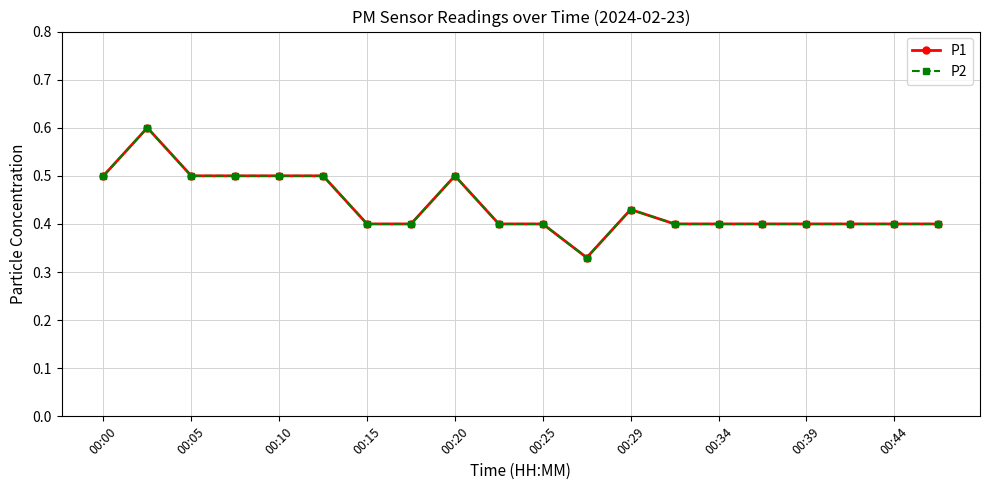

Does the chart have visible grid lines?

Yes